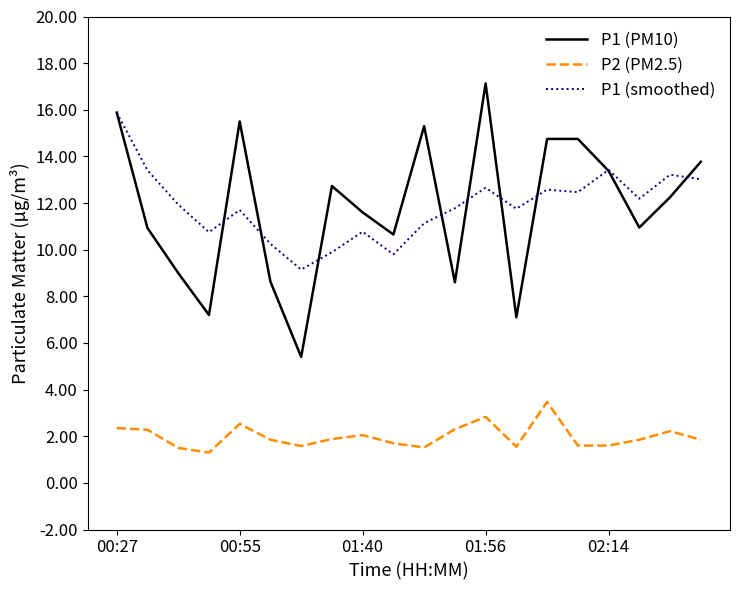

What is the sum of all P1 (smoothed) values?

237.8